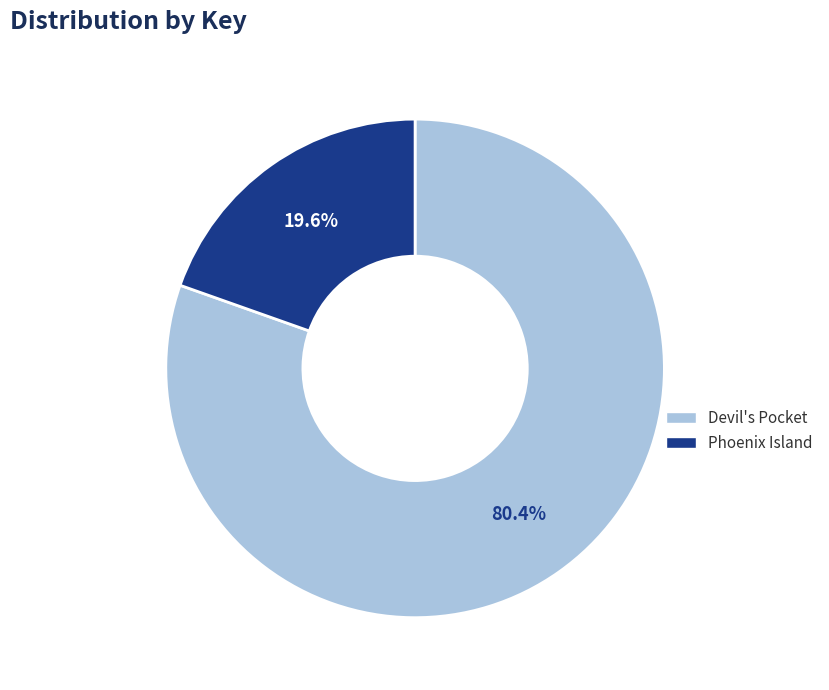

To the nearest percent, what percentage of the pie is Devil's Pocket?

80%